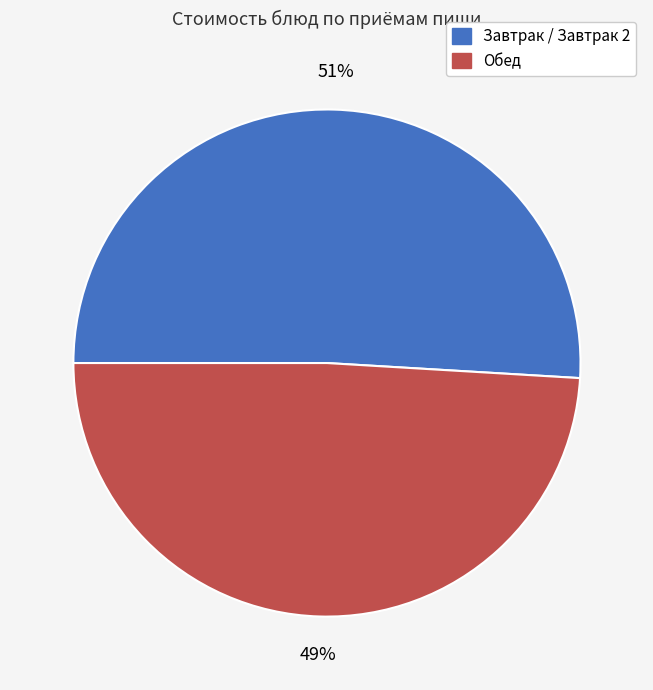

Count the number of slices in the pie.

2